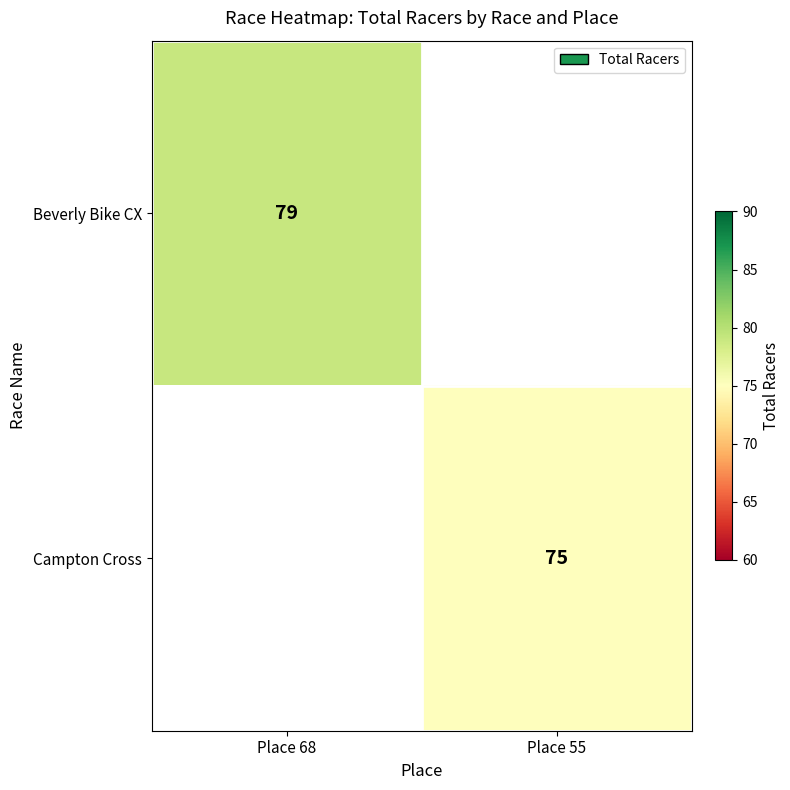

True or false: Campton Cross has a value of 75 at Place 55.

True